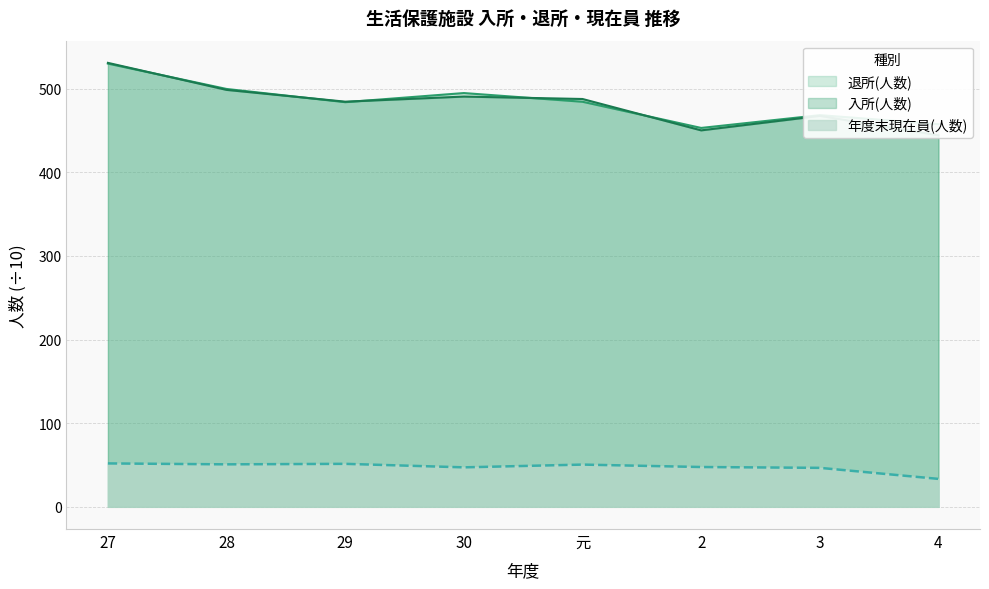

Rank the series by their maximum value, from highest to lowest.

入所(人数), 退所(人数), 年度末現在員(人数)